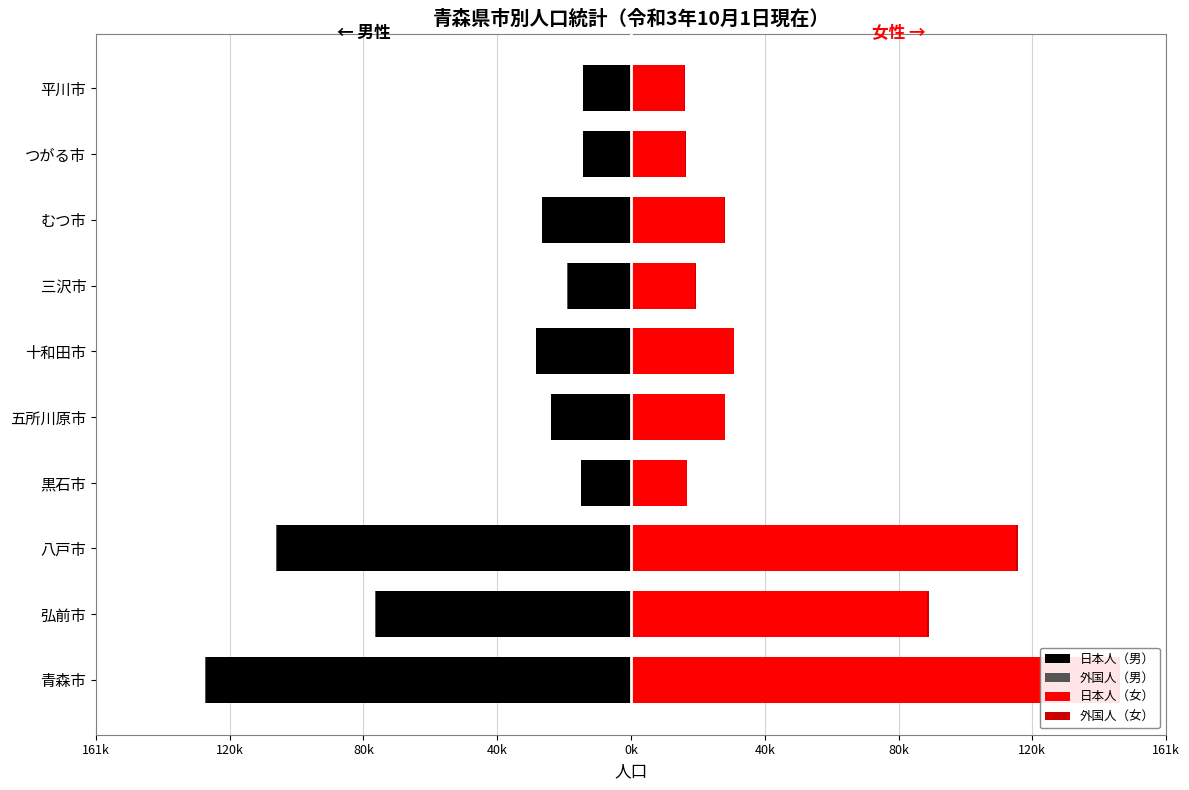

What is the difference between the maximum and minimum values in the 外国人（男） series?

527